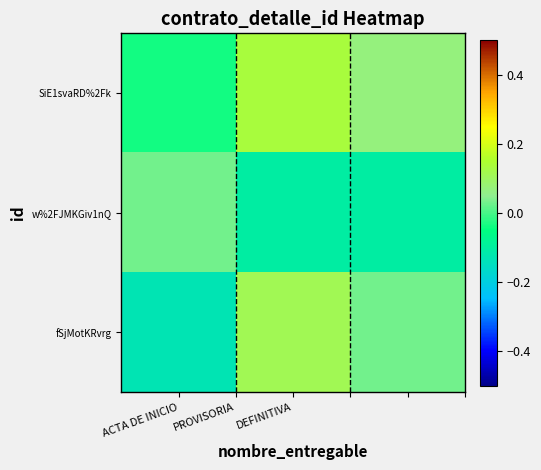

Reading left to right, extract all data points from this chart.

SiE1svaRD%2Fk: -0.0	0.1	0.1
w%2FJMKGiv1nQ: 0.0	-0.1	-0.1
fSjMotKRvrg: -0.1	0.1	0.0